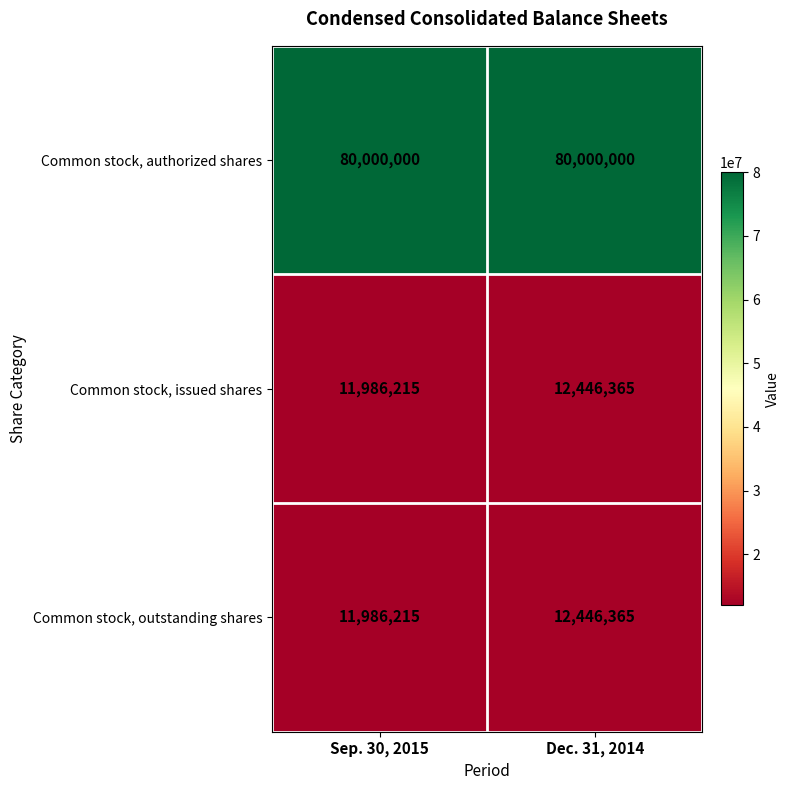

Reading left to right, what are all the values shown in this chart?

Common stock, authorized shares: Sep. 30, 2015=80000000	Dec. 31, 2014=80000000
Common stock, issued shares: Sep. 30, 2015=11986215	Dec. 31, 2014=12446365
Common stock, outstanding shares: Sep. 30, 2015=11986215	Dec. 31, 2014=12446365